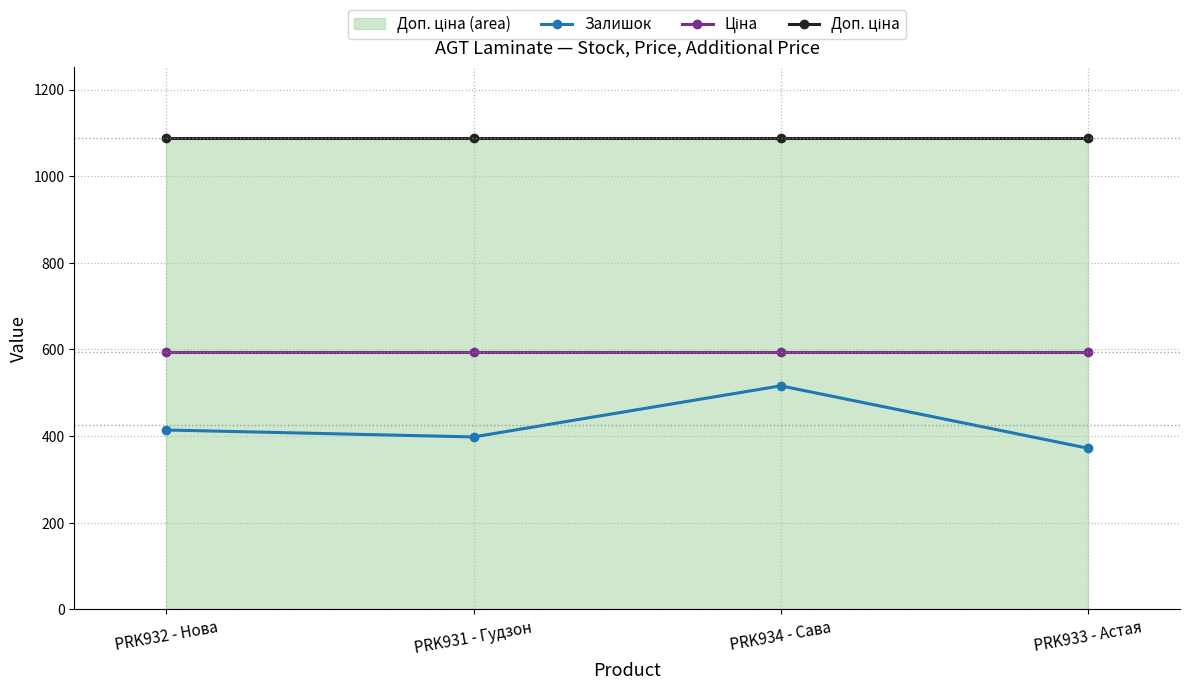

In Залишок, how many points are lower than both neighbors (excluding endpoints)?

1